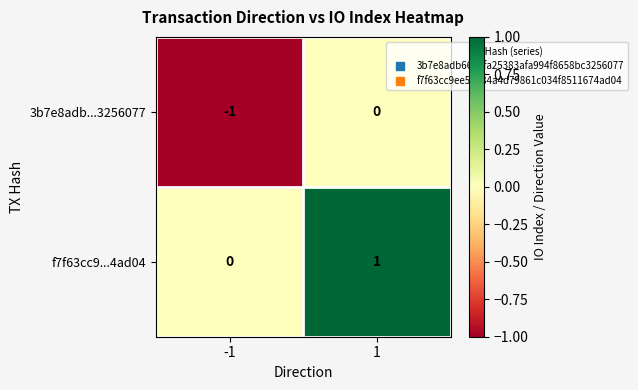

Reading right to left, transcribe all the data shown in this chart.

3b7e8adb...3256077: 1=0	-1=-1
f7f63cc9...4ad04: 1=1	-1=0